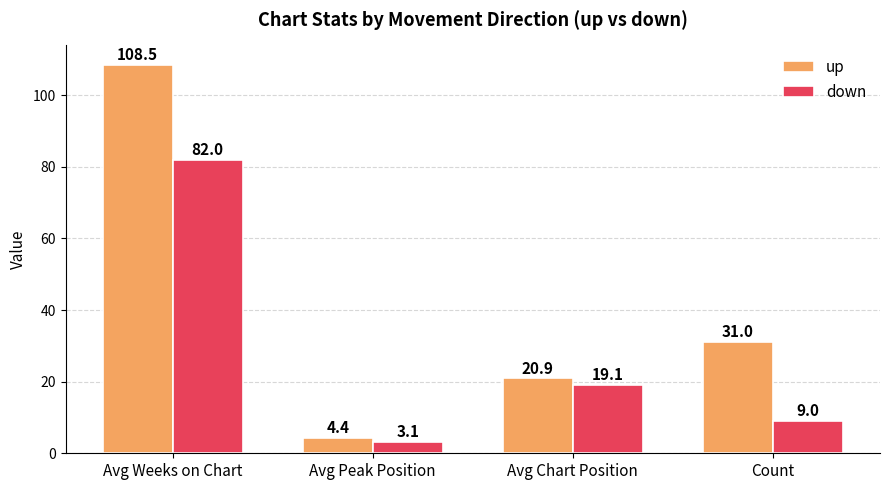

Is it true that down equals 3.1 at Avg Peak Position?

True